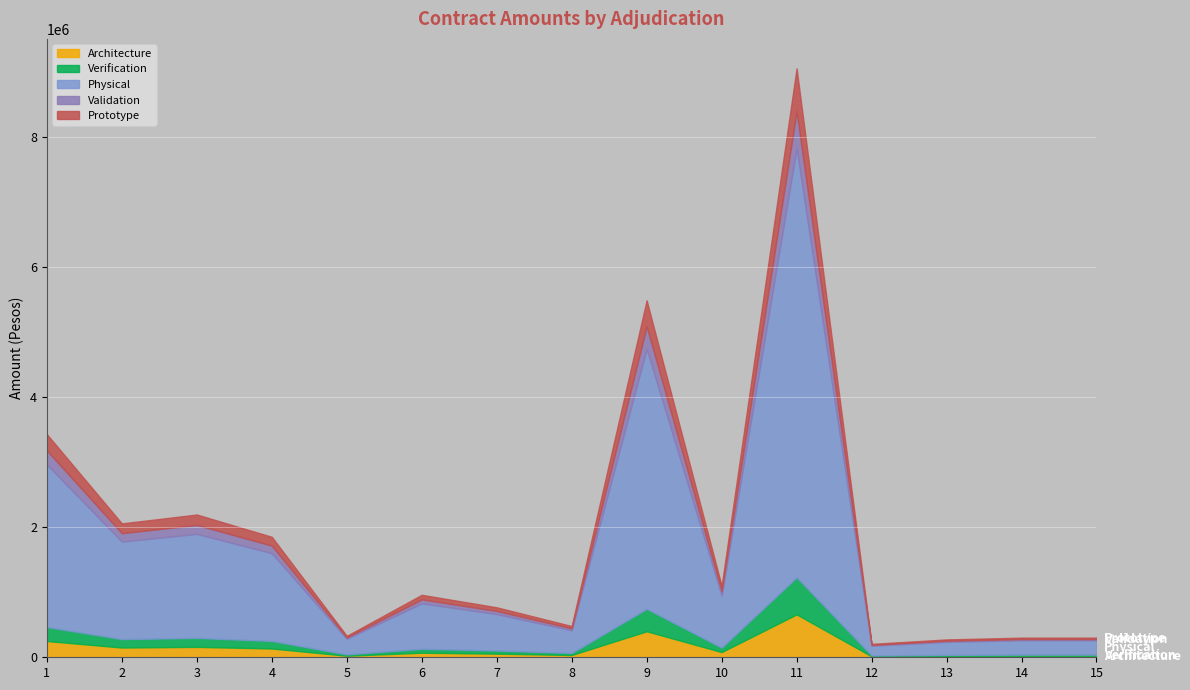

What is the minimum value for Architecture?

15000.0